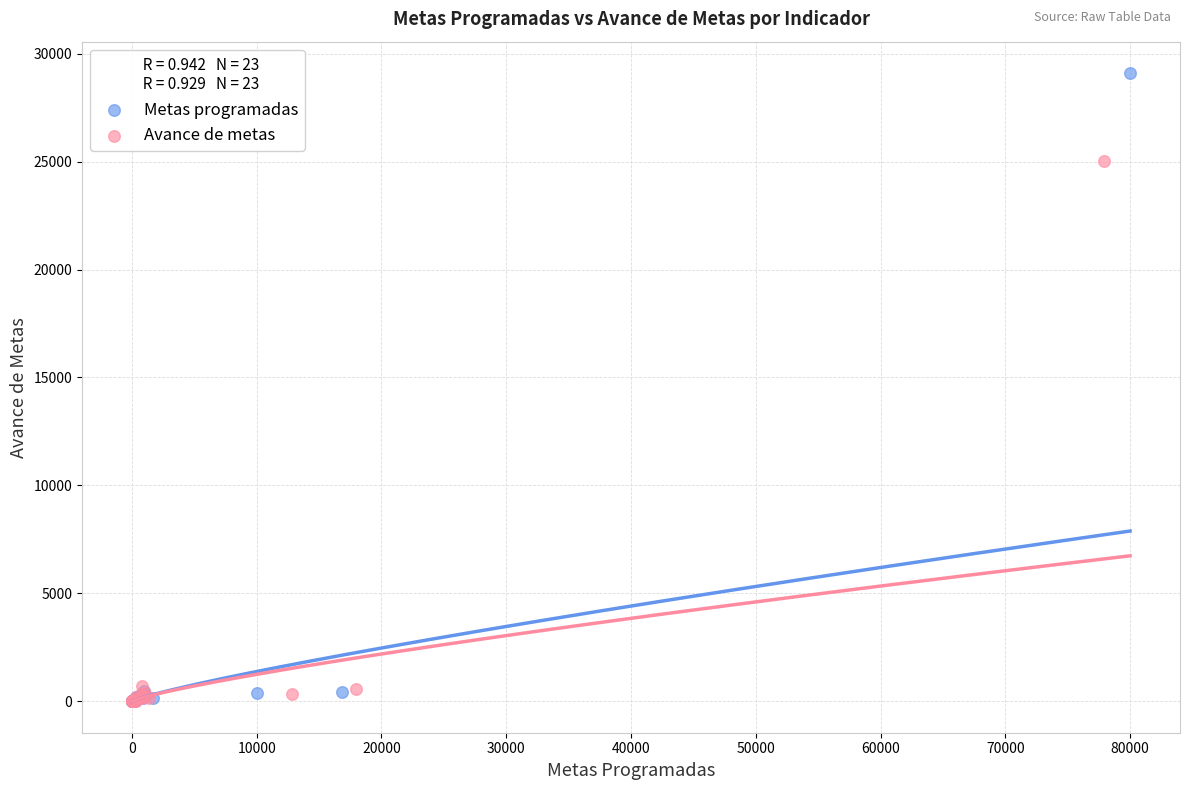

Which series has the widest spread of Y values?

Metas programadas